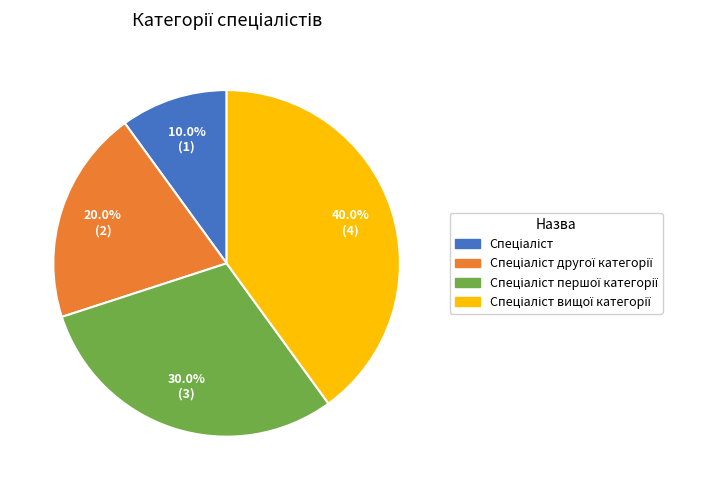

Does any single category account for the majority?

No